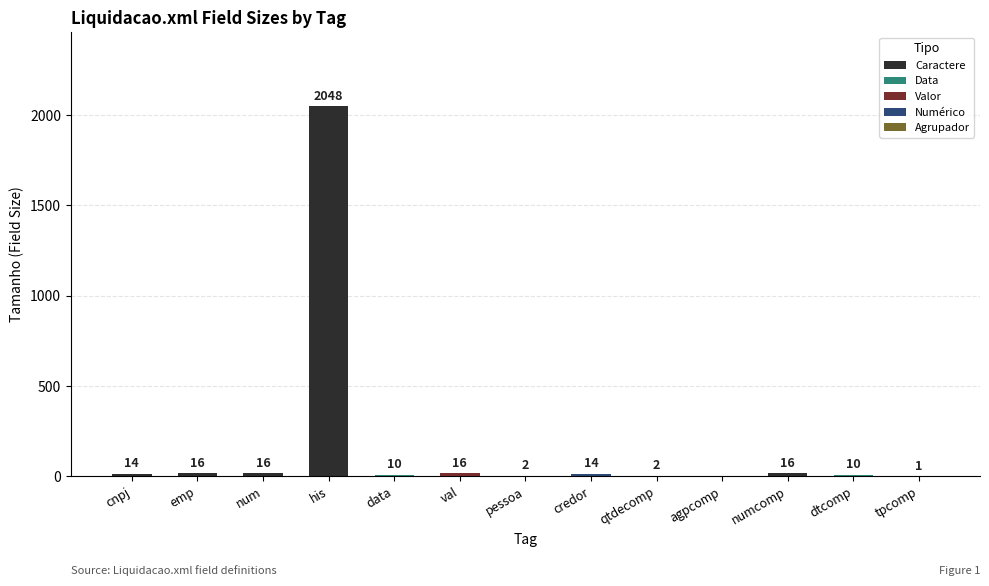

True or false: the data shows 16 at num.

True